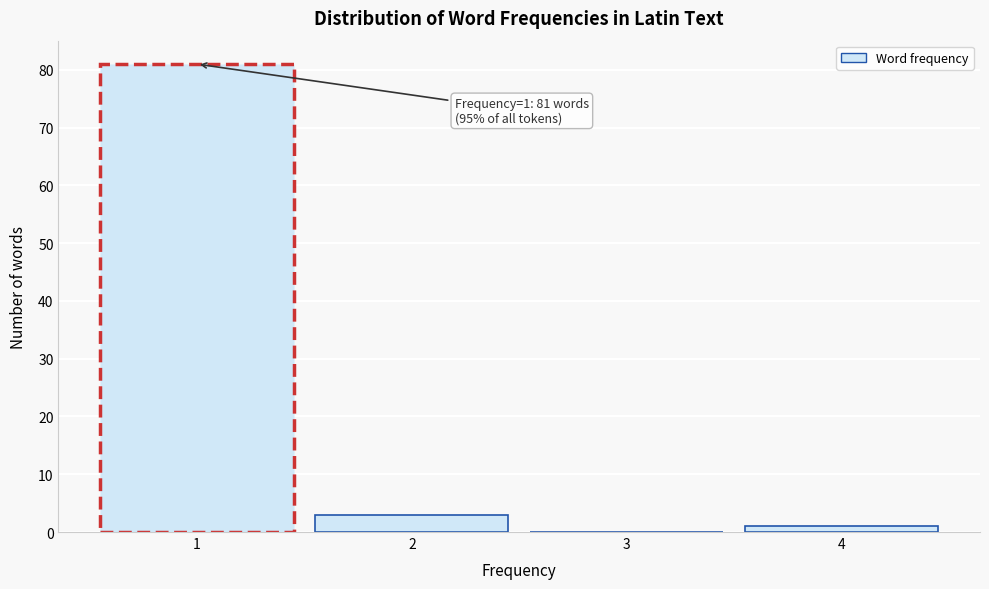

Which range on the x-axis has the tallest bar?

0.5 to 1.5